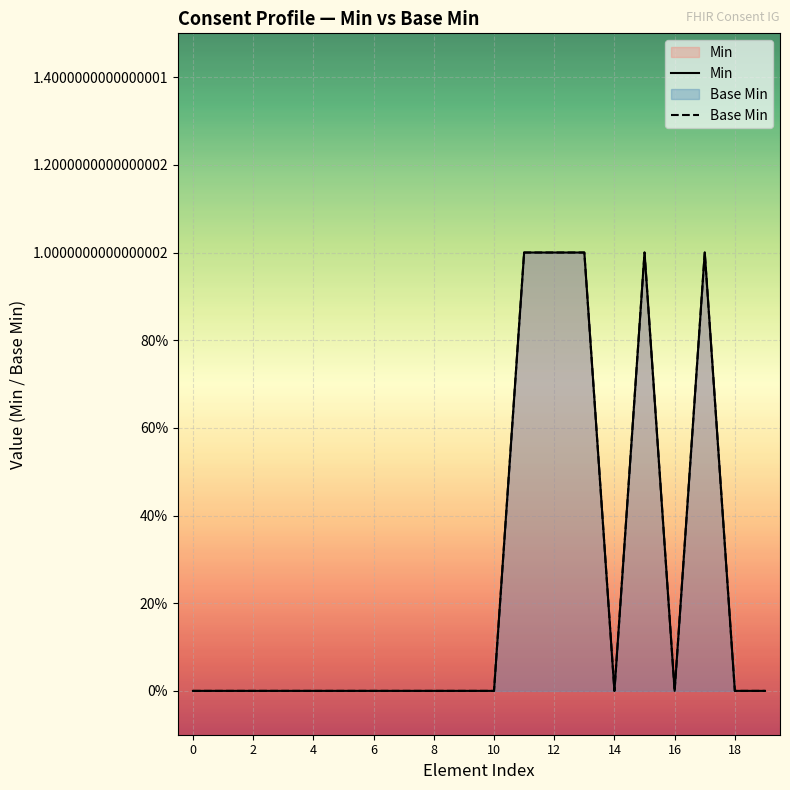

List the series in order of their peak value, highest first.

Min, Base Min